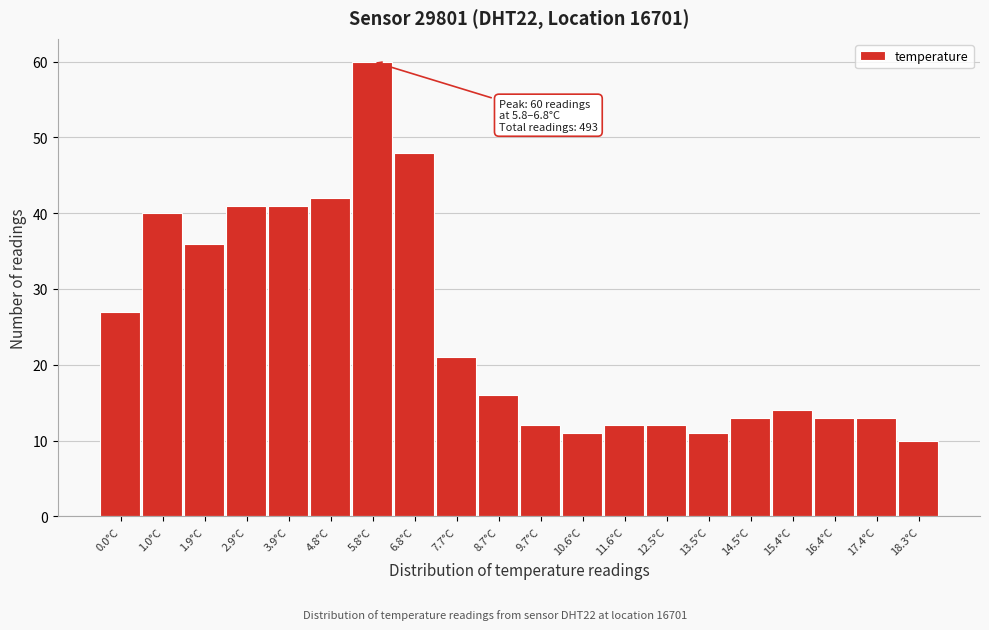

Reading right to left, list all the values displayed in this chart.

10	13	13	14	13	11	12	12	11	12	16	21	48	60	42	41	41	36	40	27